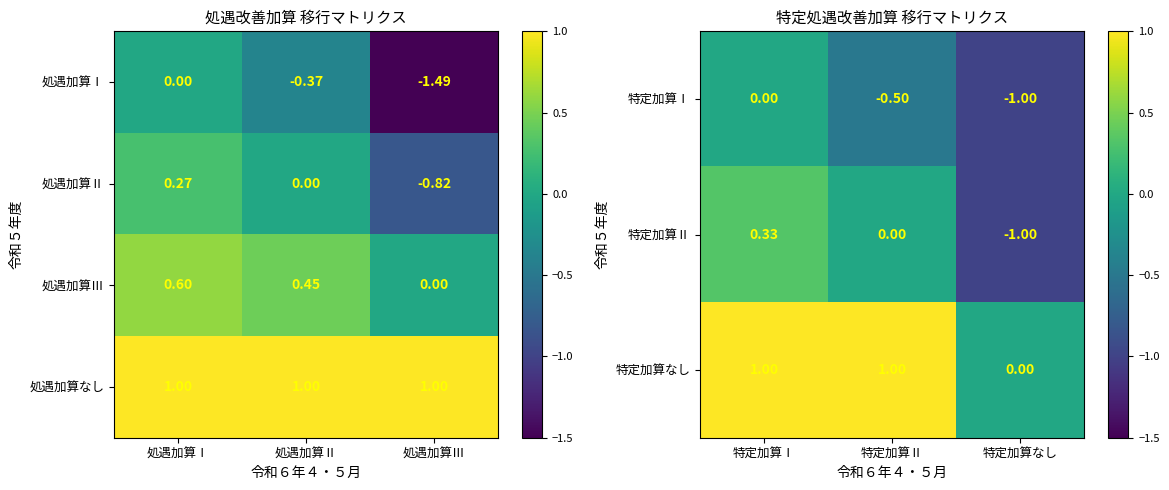

Rank the categories by 処遇加算Ⅱ value from highest to lowest.

処遇加算Ⅰ, 処遇加算Ⅱ, 処遇加算Ⅲ